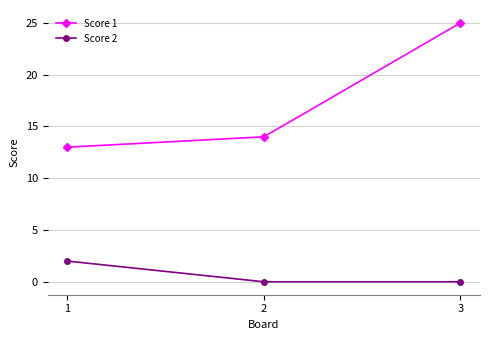

What is the average value of the Score 2 series?

1